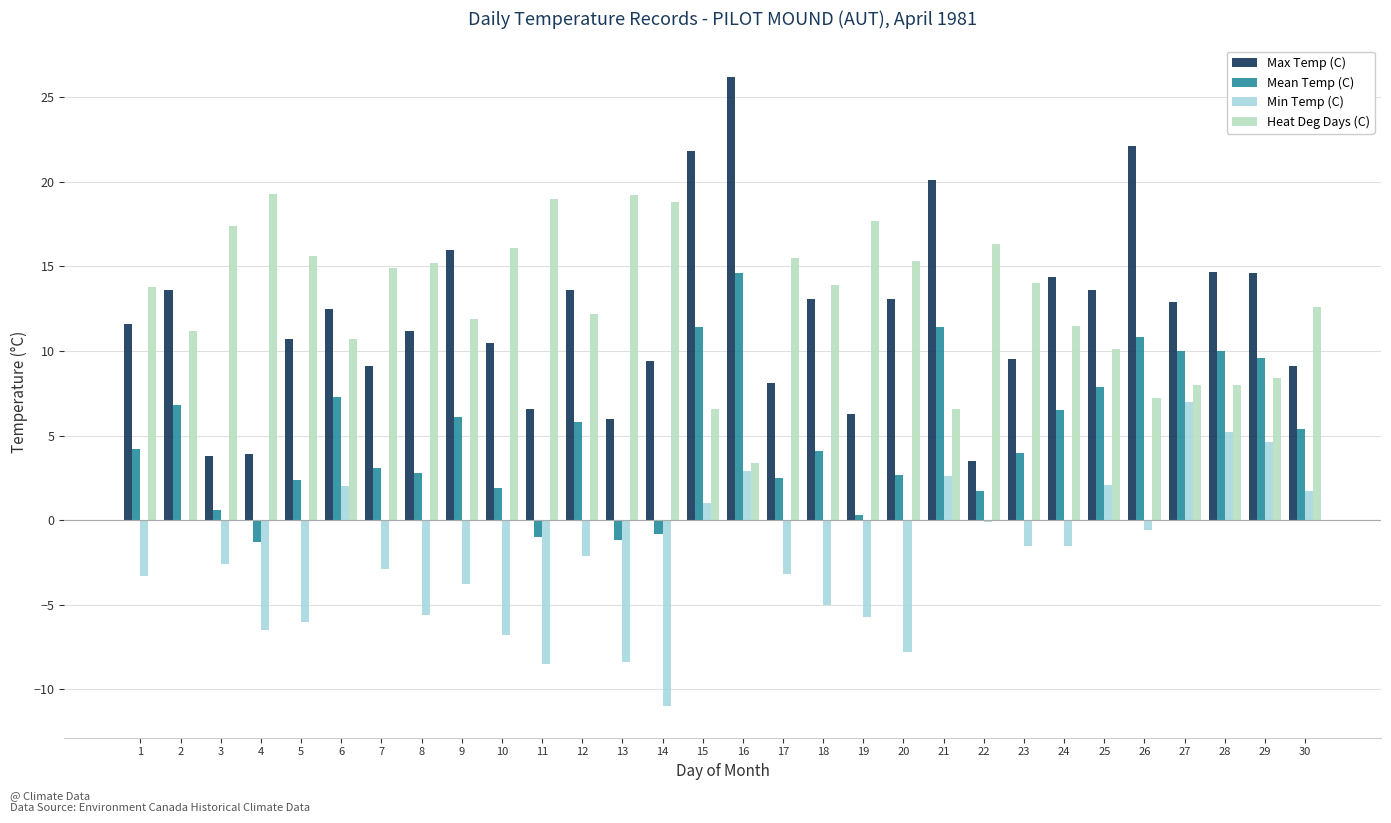

What is the maximum value for Heat Deg Days (C)?

19.3